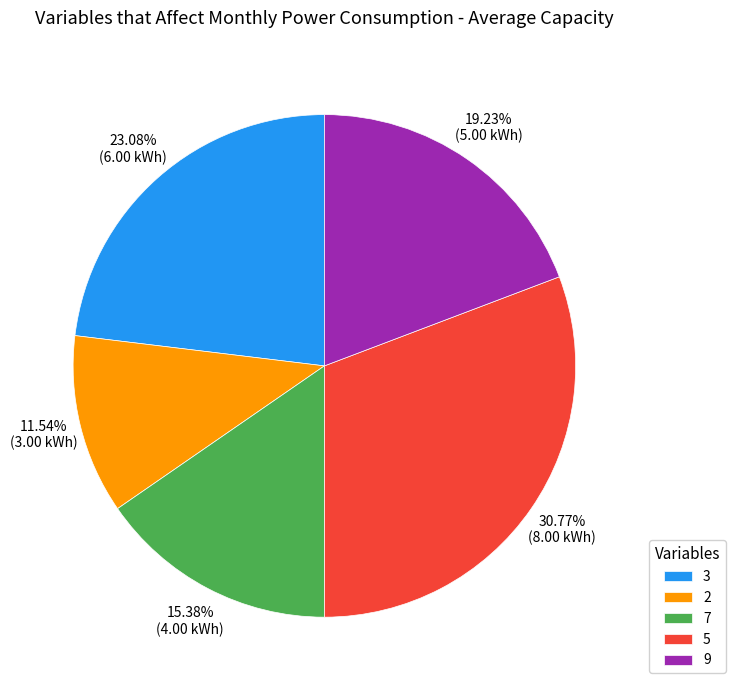

How many segments does this pie chart have?

5